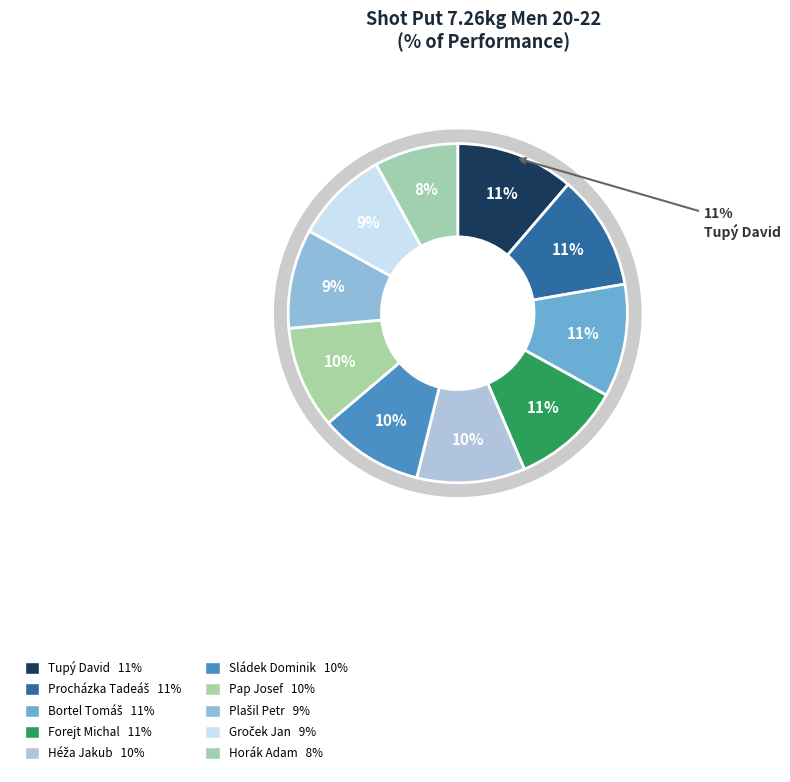

Is it true that Sládek Dominik is 5% of the pie?

False